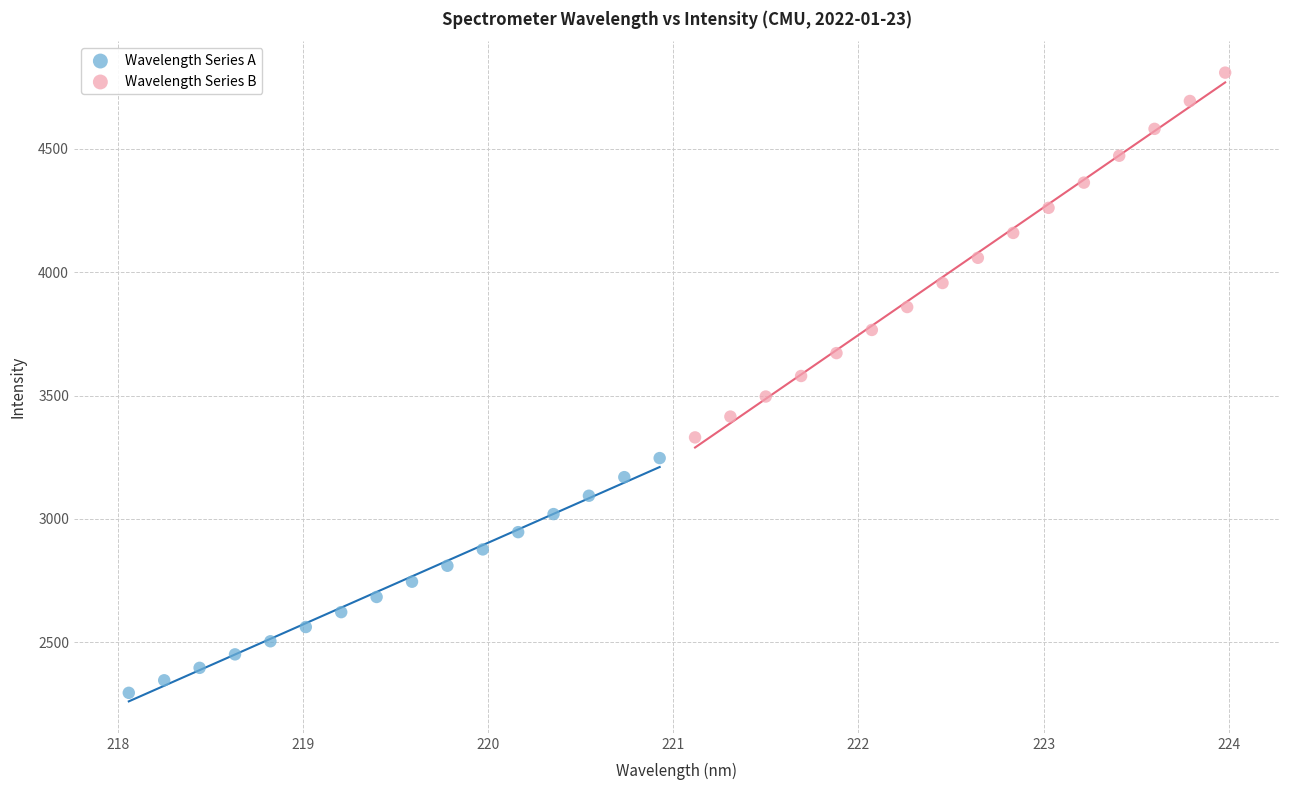

Which series contains the lowest Y value?

Wavelength Series A